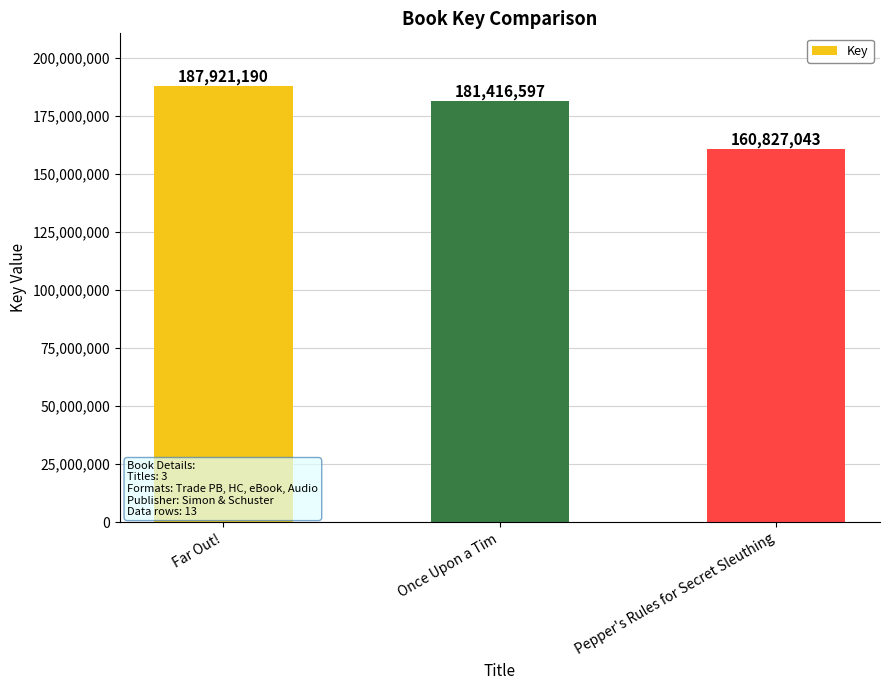

What is the ratio of the value at Pepper's Rules for Secret Sleuthing to the value at Far Out!?

0.9